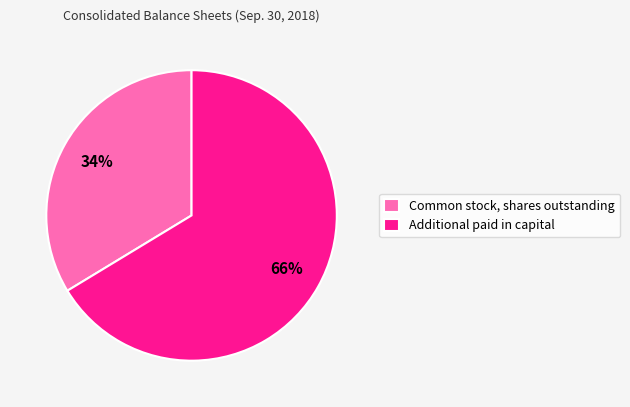

Which slice is the smallest?

Common stock, shares outstanding